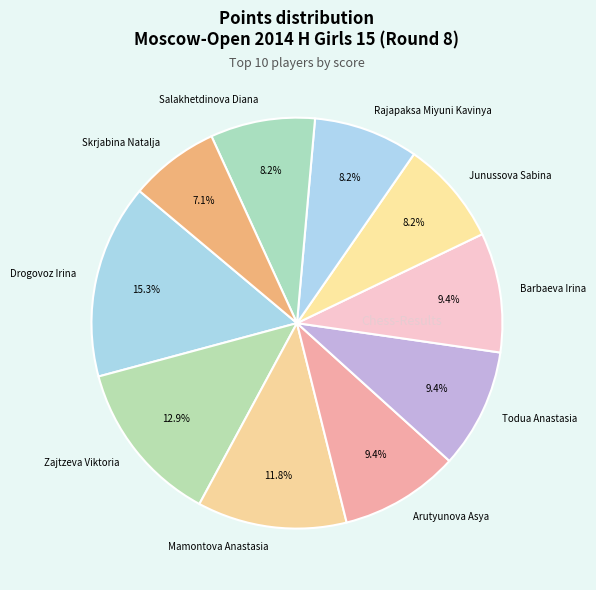

Is there any slice that represents more than half of the pie?

No